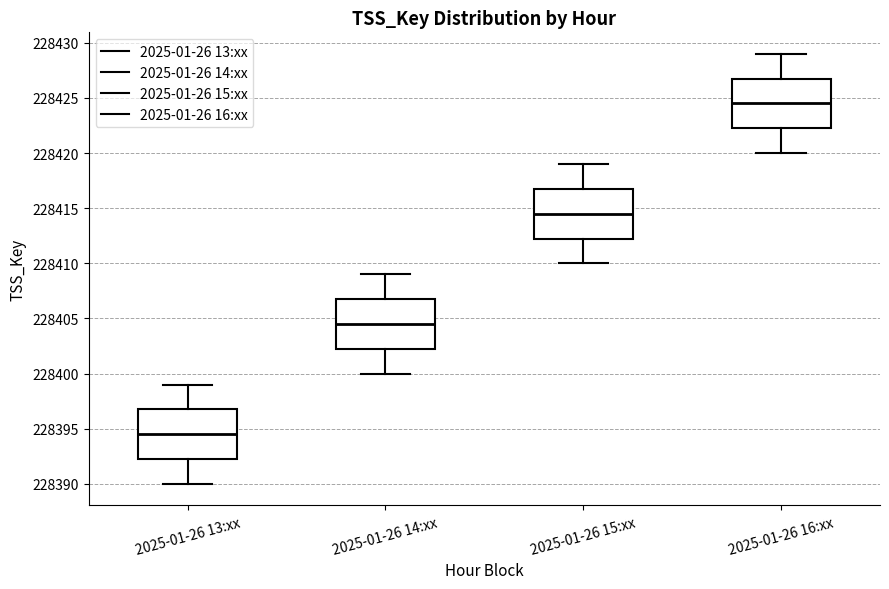

Reading left to right, read every box against the y-axis: the position of its median line, the range the box covers, and the ends of its whiskers. The values are not printed on the chart, so give them approximately, as read against the axis.

2025-01-26 13:xx: median 228394.5, box 228392.5 to 228397.0, whiskers 228390.0 to 228399.0
2025-01-26 14:xx: median 228404.5, box 228402.5 to 228407.0, whiskers 228400.0 to 228409.0
2025-01-26 15:xx: median 228414.5, box 228412.5 to 228417.0, whiskers 228410.0 to 228419.0
2025-01-26 16:xx: median 228424.5, box 228422.5 to 228427.0, whiskers 228420.0 to 228429.0